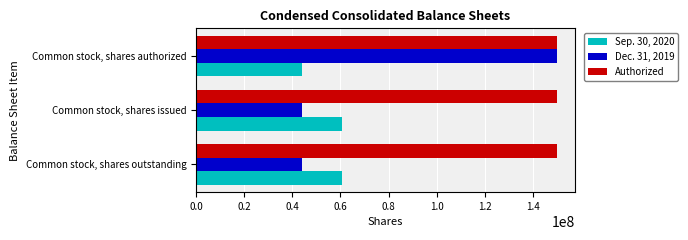

How many Dec. 31, 2019 values are between 43885090 and 150000000?

3